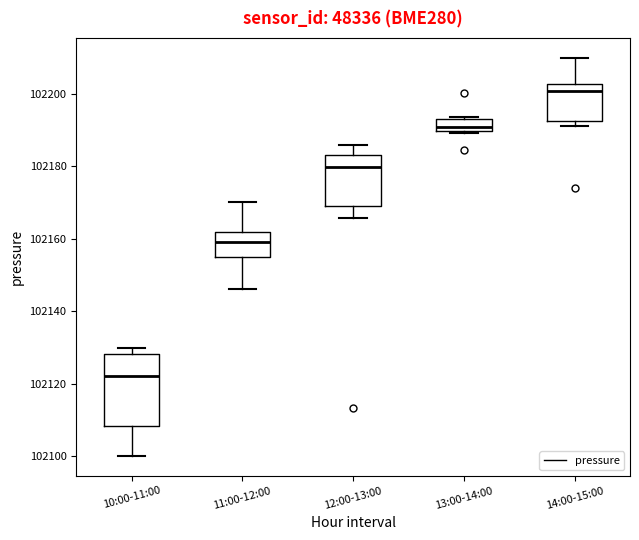

Reading left to right, transcribe this box plot: for each box, give where its median line is, the range the box spans, and where its two whiskers end, as read against the y-axis. The values are not printed on the chart, so give them approximately, as read against the axis.

10:00-11:00: median 102122, box 102108 to 102128, whiskers 102100 to 102130
11:00-12:00: median 102158, box 102154 to 102162, whiskers 102146 to 102170
12:00-13:00: median 102180, box 102168 to 102184, whiskers 102166 to 102186
13:00-14:00: median 102190 (inside the box), box 102190 to 102192, whiskers 102190 to 102194
14:00-15:00: median 102200, box 102192 to 102202, whiskers 102192 (just below the box's lower edge) to 102210